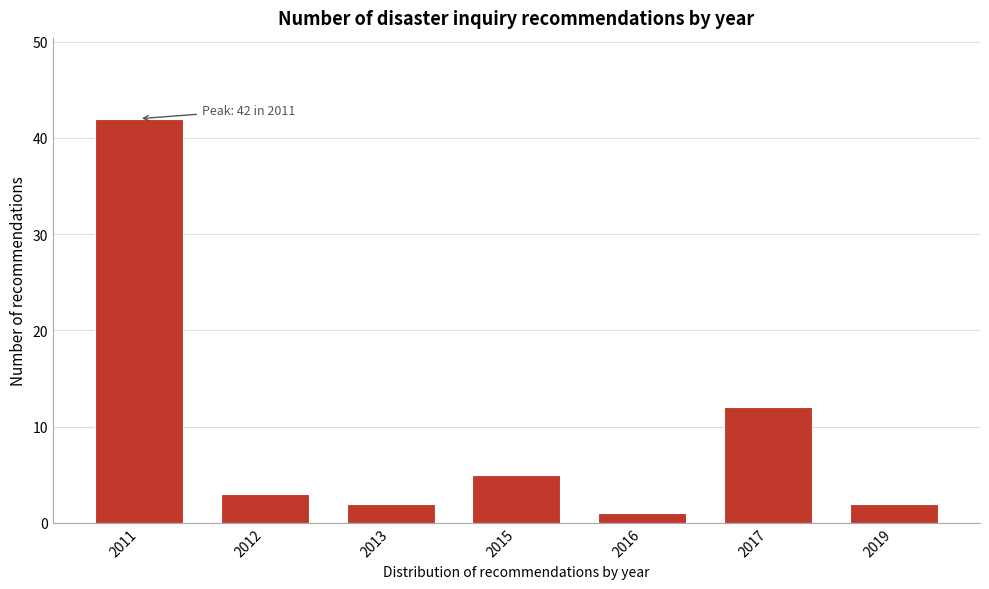

Reading left to right, transcribe all the data shown in this chart.

42	3	2	5	1	12	2